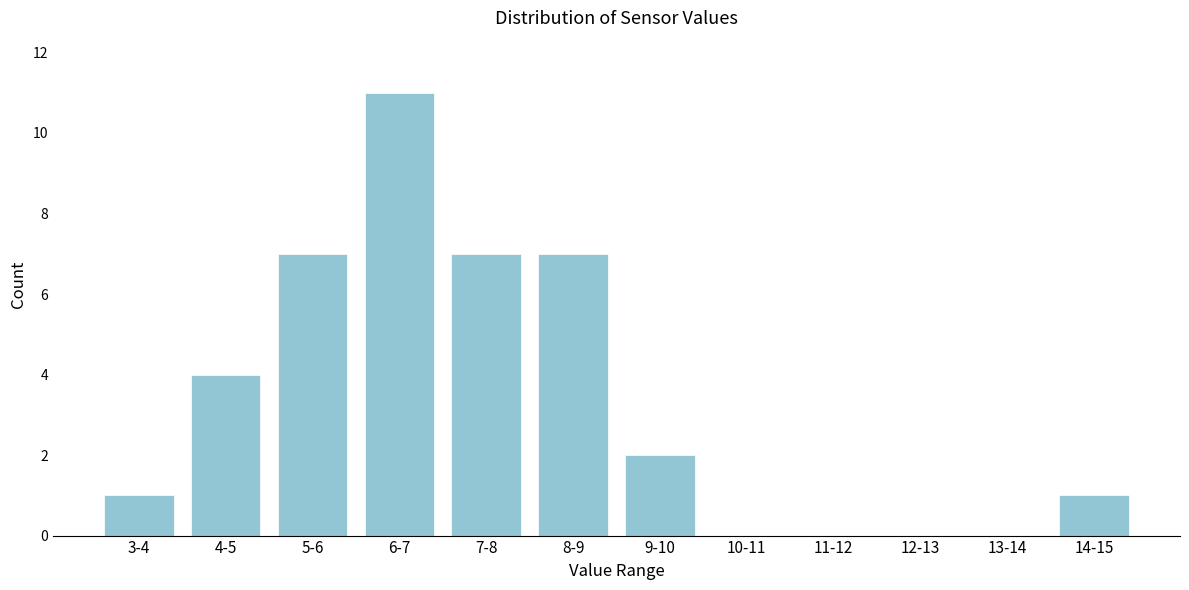

Reading left to right, what are all the values shown in this chart?

3-4=1	4-5=4	5-6=7	6-7=11	7-8=7	8-9=7	9-10=2	10-11=0	11-12=0	12-13=0	13-14=0	14-15=1